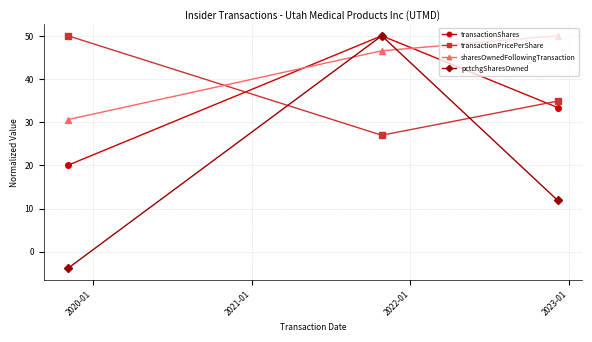

Which series has the widest spread of values?

pctchgSharesOwned